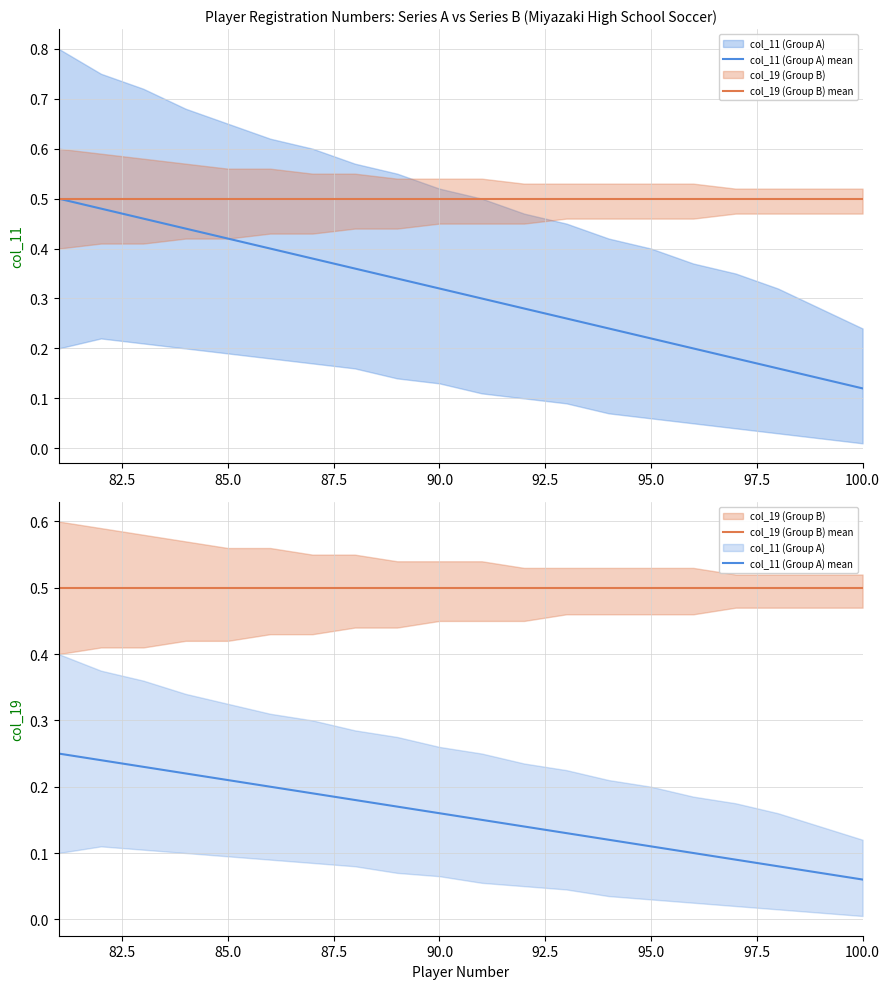

Does the chart have visible grid lines?

Yes